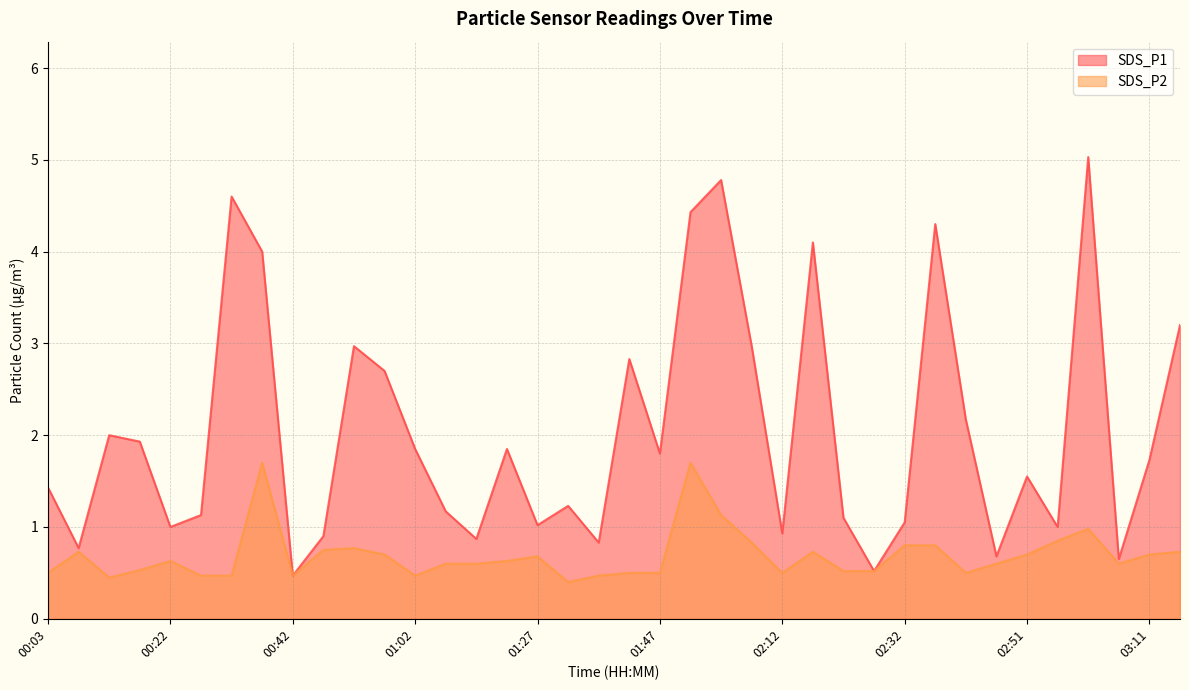

The value of SDS_P1 at 02:51 is 2.3. True or false?

False